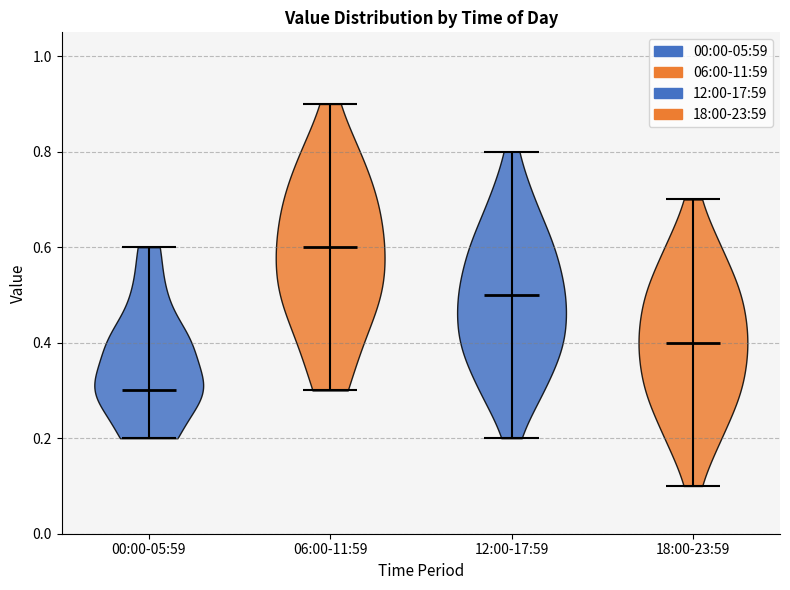

What is the highest point the violin for 18:00-23:59 reaches on the y-axis? The values are not printed on the chart, so give them approximately, as read against the axis.

0.7